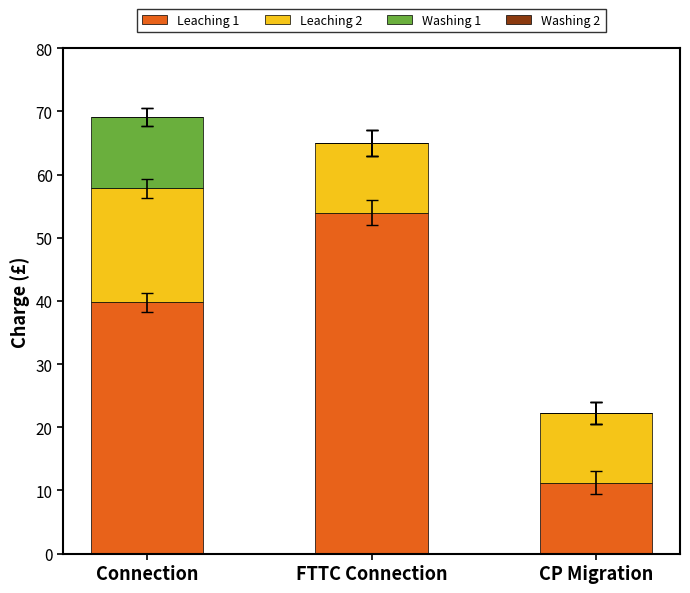

How many data points does each series have?

3